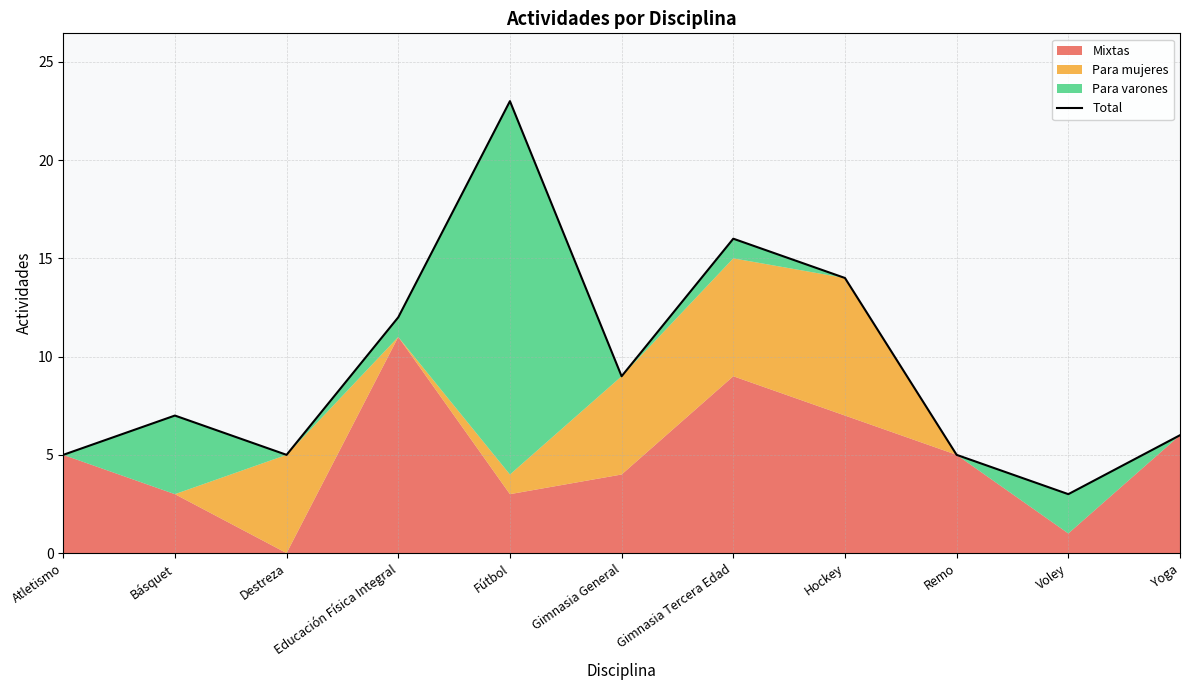

What is the minimum value shown in the chart?

3